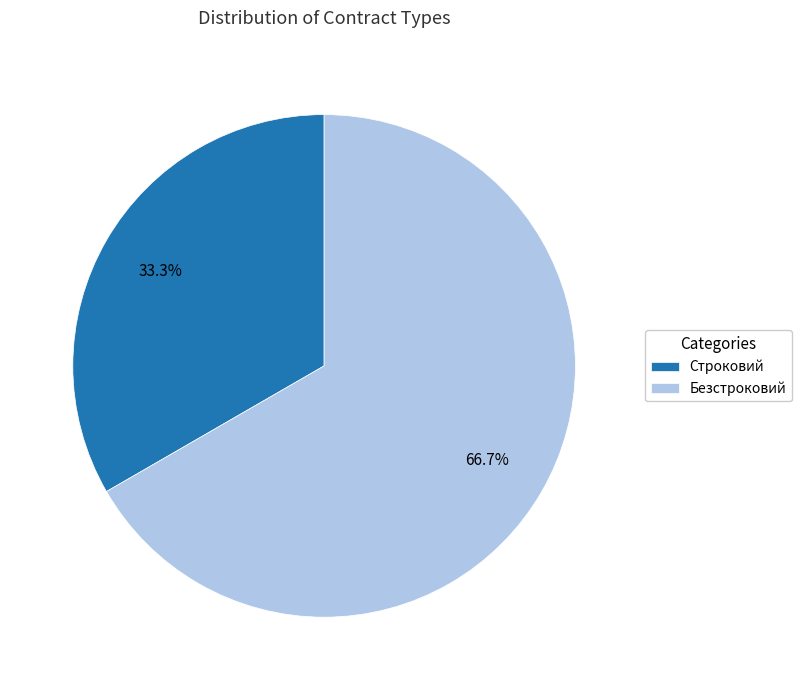

What is the ratio of the value at Безстроковий to the value at Строковий?

2.0